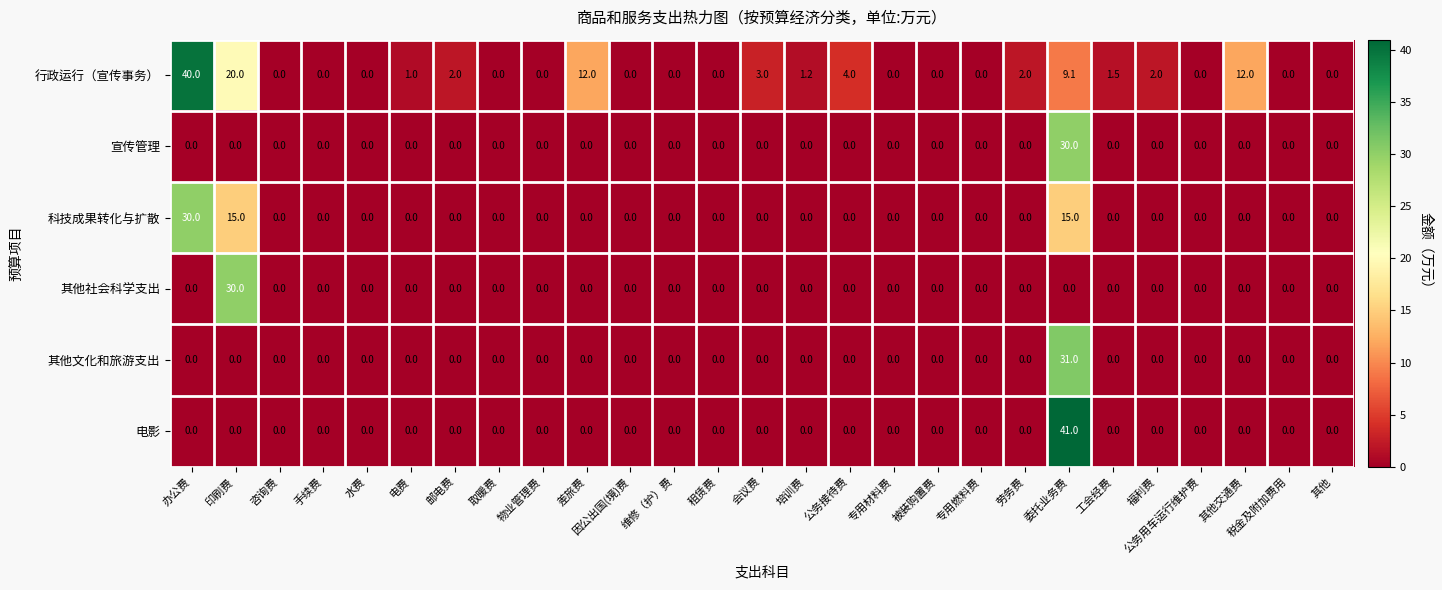

How many series are shown in this chart?

6